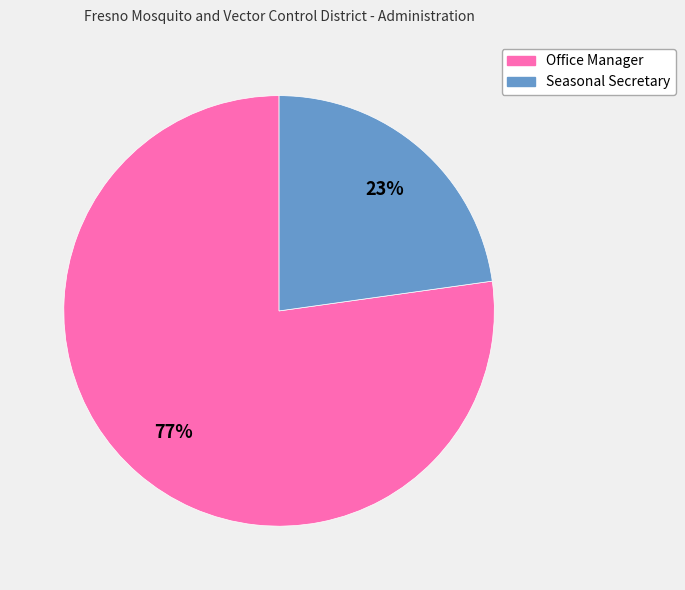

Which slice represents more than half of the pie?

Office Manager